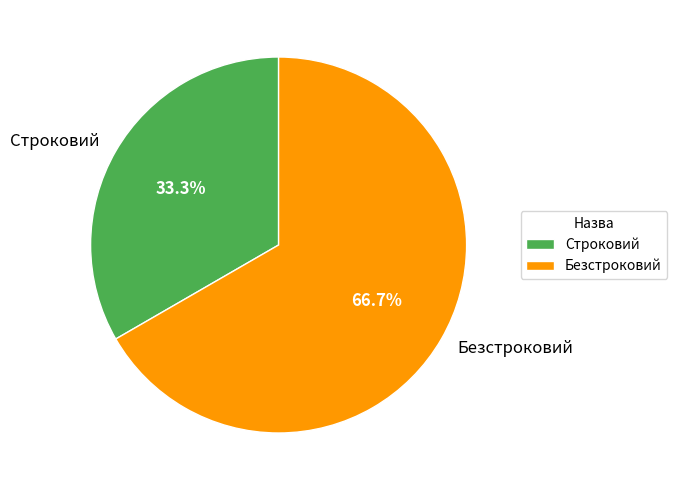

Rank the categories by value from lowest to highest.

Строковий, Безстроковий